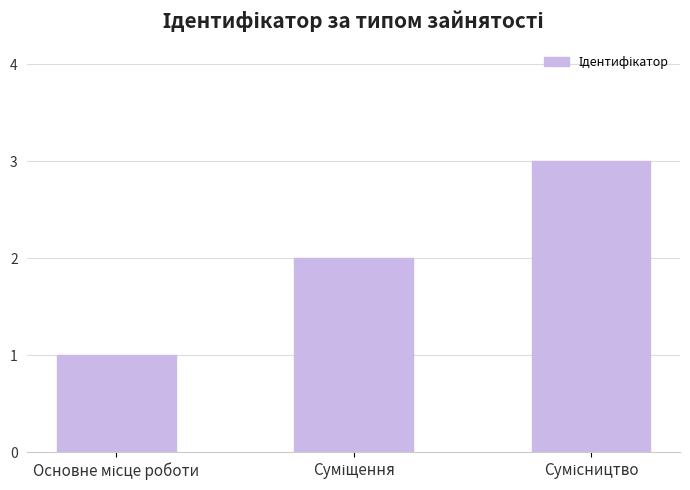

What is the maximum value shown in the chart?

3